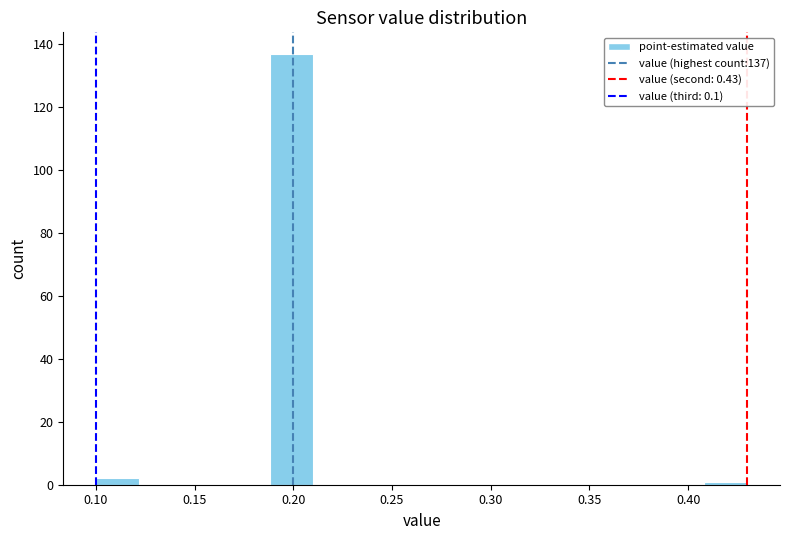

Over which range of the x-axis is the bar tallest?

0.188 to 0.210